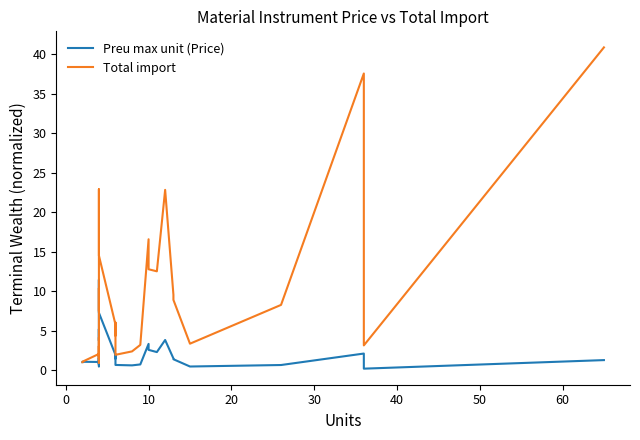

True or false: Preu max unit (Price) and Total import intersect in this chart.

False